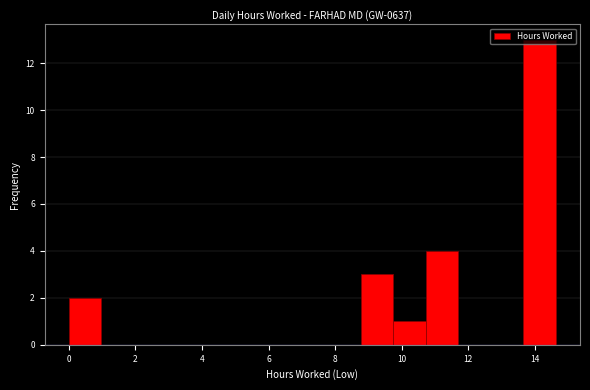

Reading left to right, list every bar in this chart as the range it spans on the x-axis followed by its height. Neither the bar edges nor the heights are printed on the chart, so give them approximately, as read against the axes.

0.0 to 1.0: 2
1.0 to 2.0: 0
2.0 to 3.0: 0
3.0 to 4.0: 0
4.0 to 4.8: 0
4.8 to 5.8: 0
5.8 to 6.8: 0
6.8 to 7.8: 0
7.8 to 8.8: 0
8.8 to 9.8: 3
9.8 to 10.8: 1
10.8 to 11.8: 4
11.8 to 12.6: 0
12.6 to 13.6: 0
13.6 to 14.6: 13